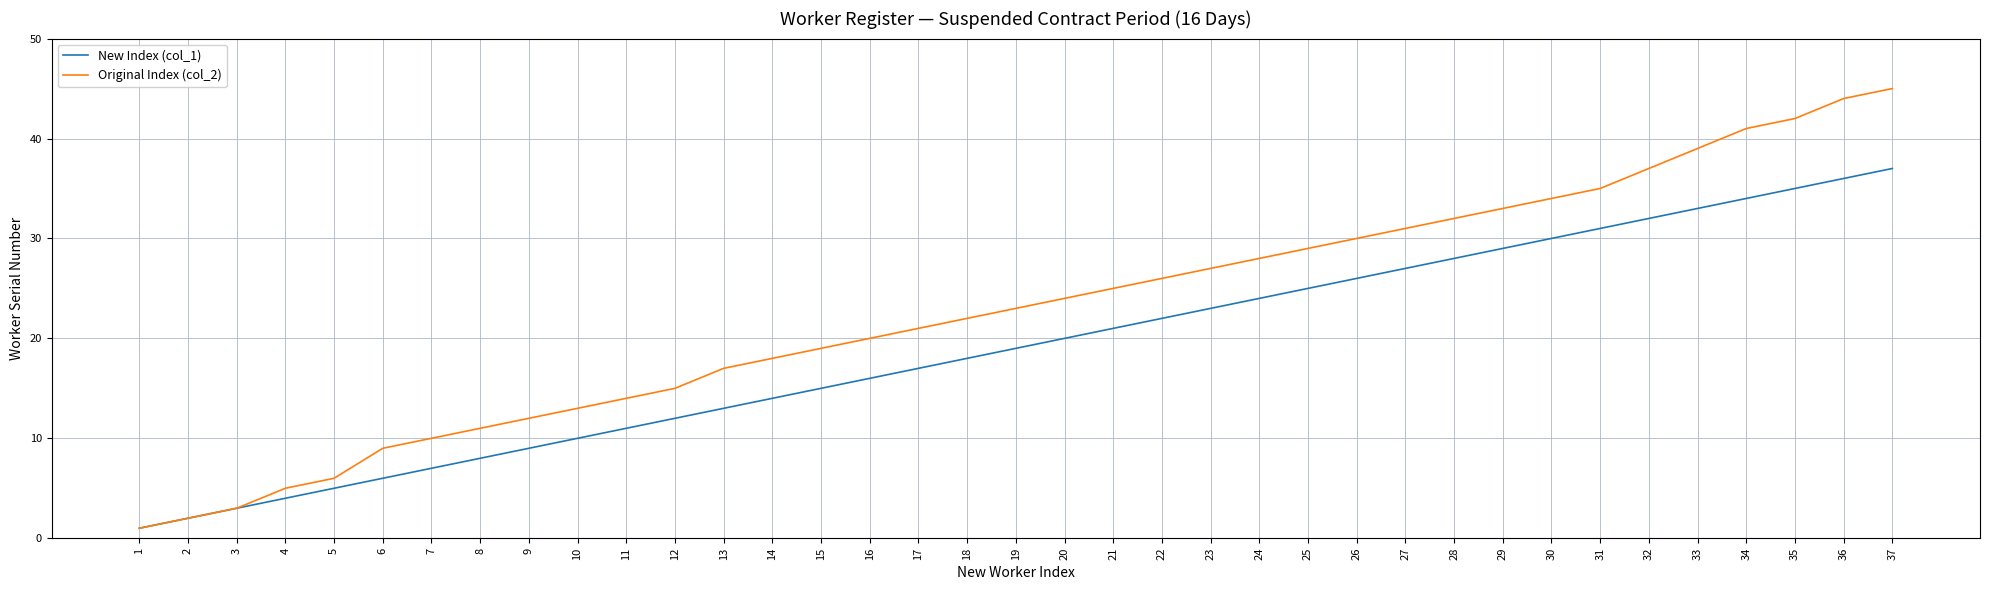

Reading left to right, extract all data points from this chart.

New Index (col_1): 1	2	3	4	5	6	7	8	9	10	11	12	13	14	15	16	17	18	19	20	21	22	23	24	25	26	27	28	29	30	31	32	33	34	35	36	37
Original Index (col_2): 1	2	3	5	6	9	10	11	12	13	14	15	17	18	19	20	21	22	23	24	25	26	27	28	29	30	31	32	33	34	35	37	39	41	42	44	45